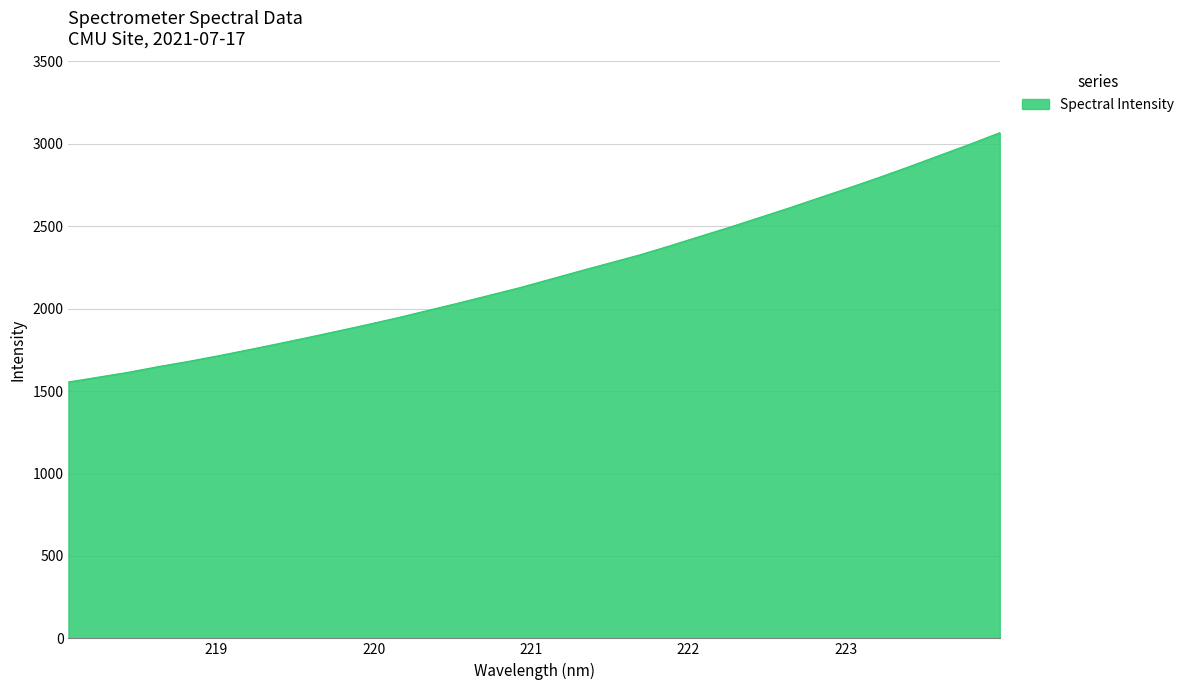

What is the difference between the maximum and minimum values?

1512.6